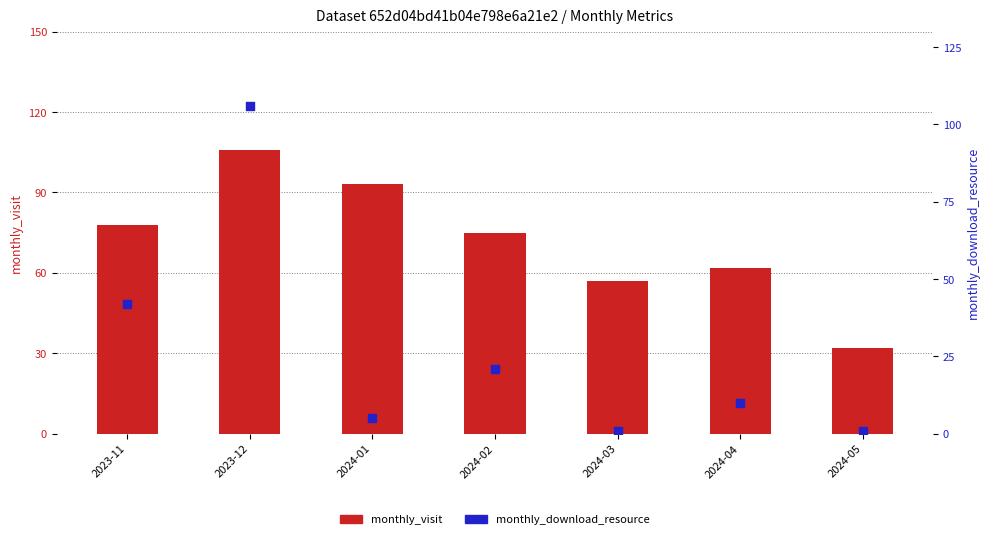

Is the value of monthly_visit at 2024-05 greater than the value of monthly_download_resource at 2024-02?

Yes